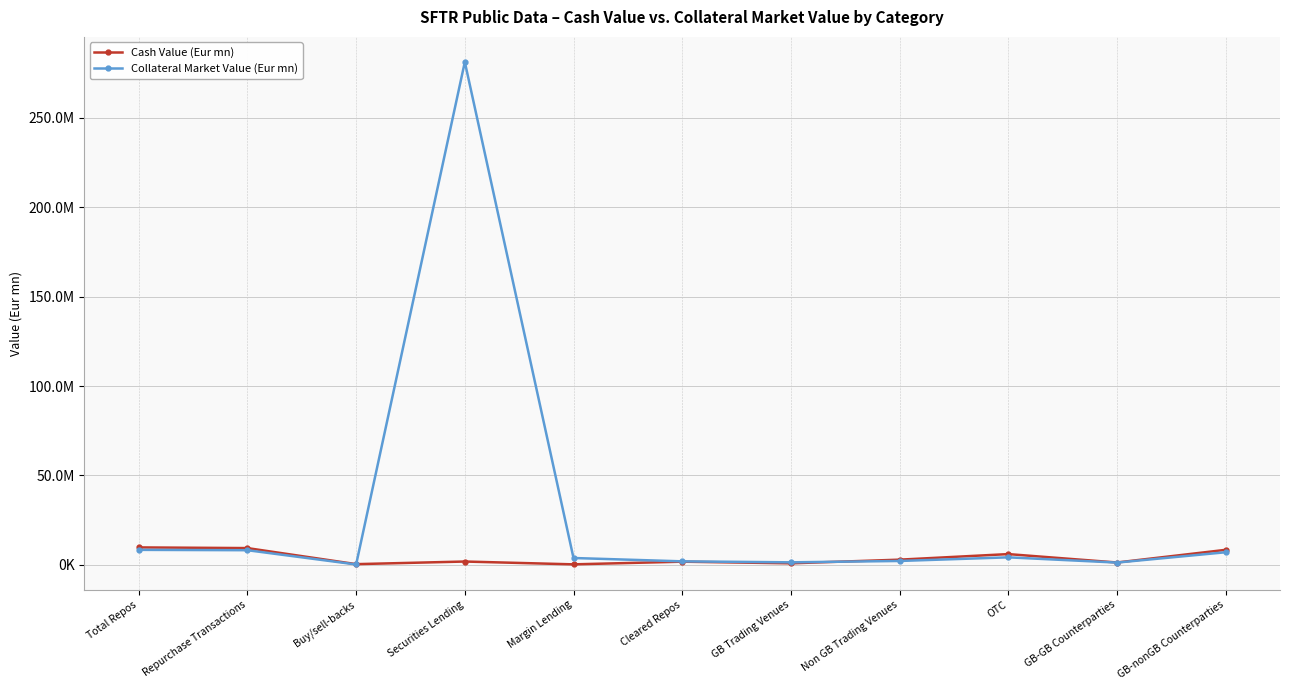

Is this an area chart (filled region under the line)?

No